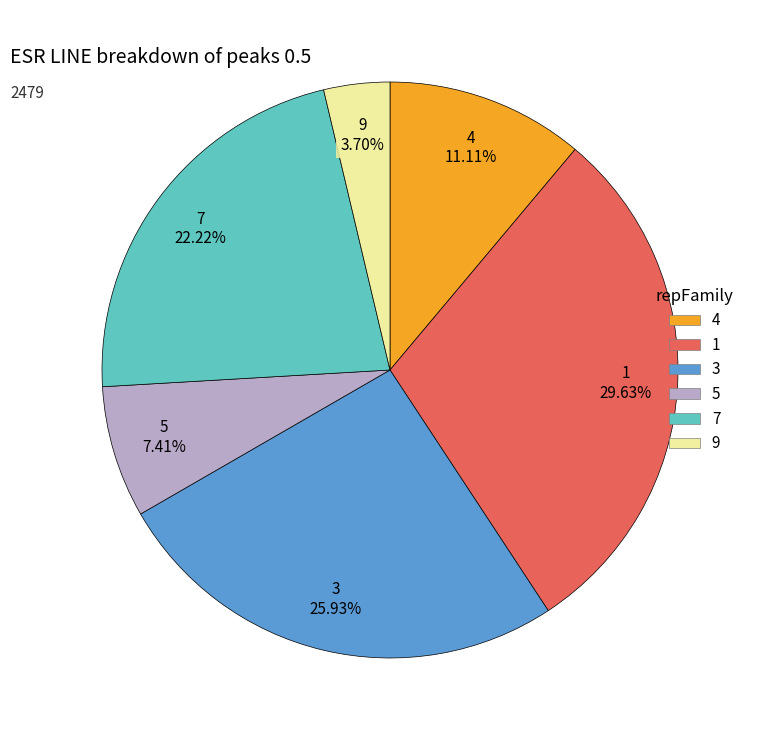

Count the number of slices in the pie.

6